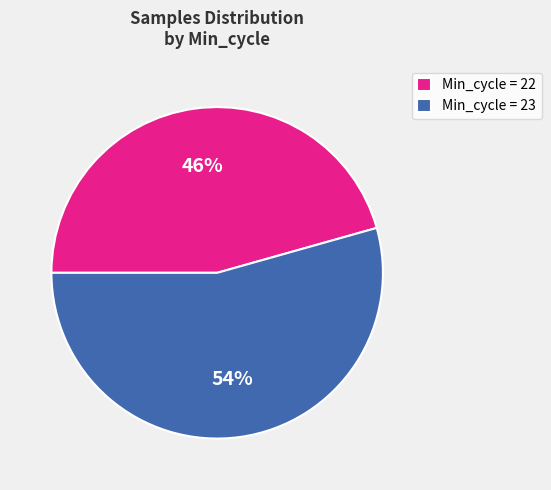

Is the sum of Min_cycle = 23 and Min_cycle = 22 greater than half?

Yes